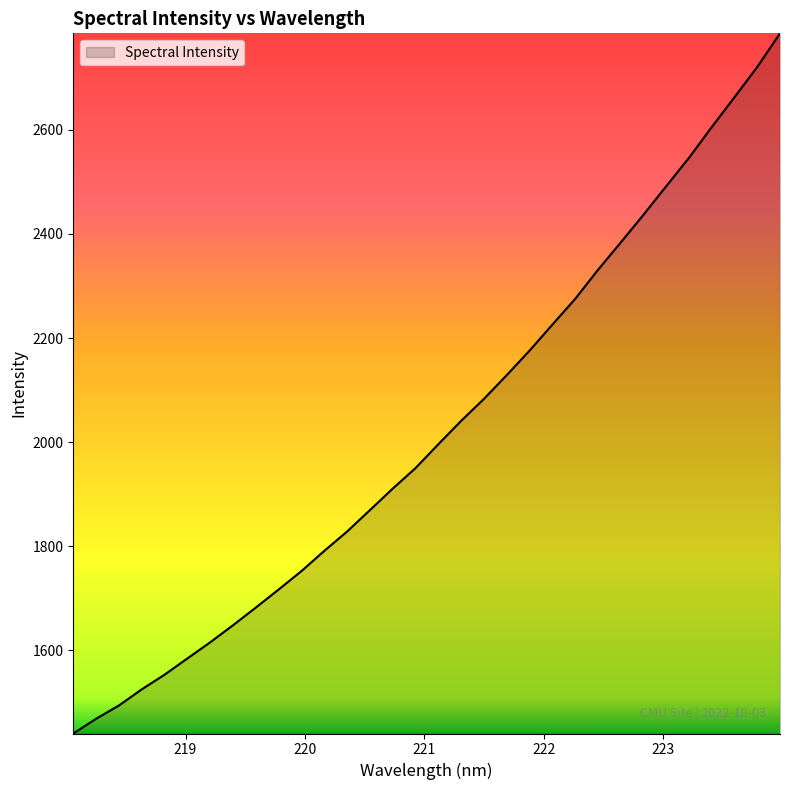

Count the number of values greater than 1995.

16